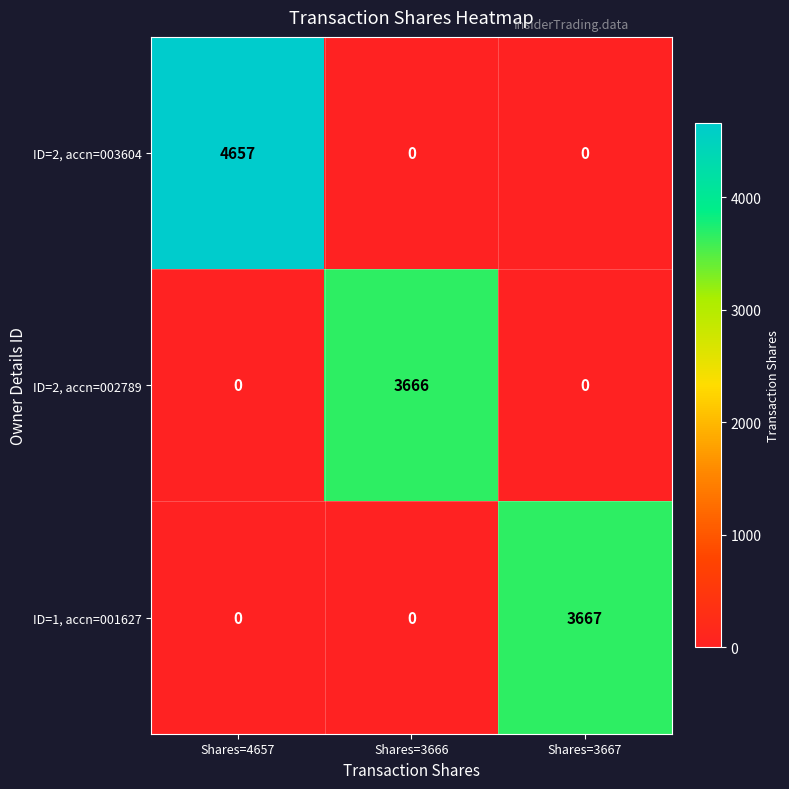

Which category has the highest value across all series?

Shares=4657